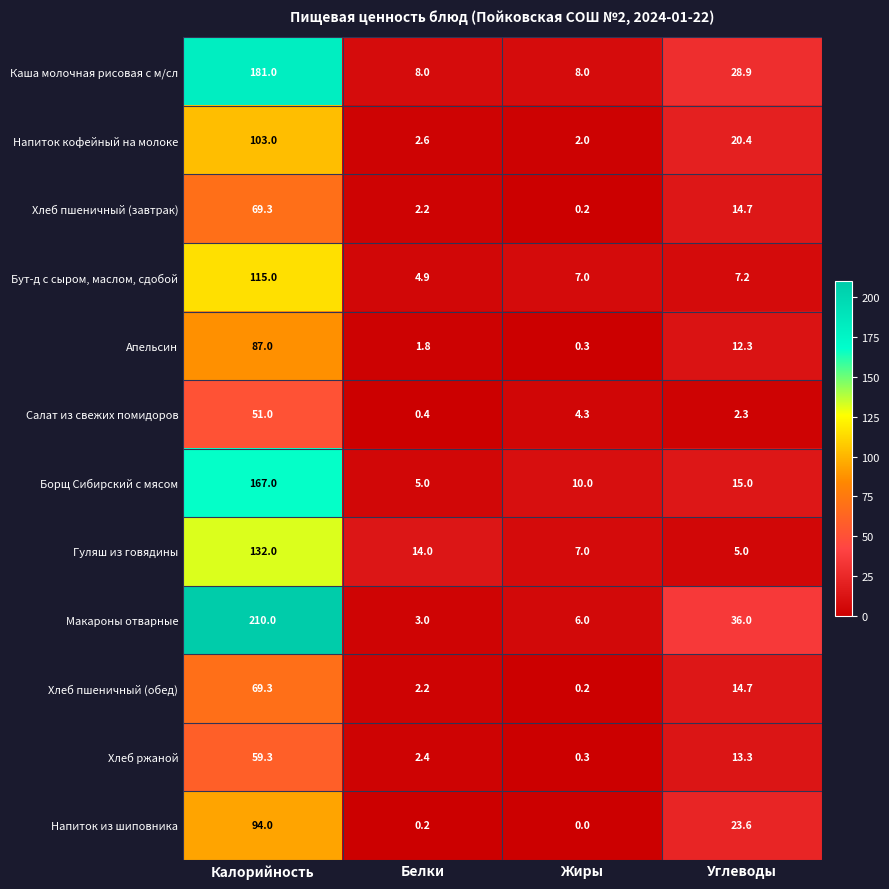

What is the spread (max minus min) of values at Жиры?

10.0